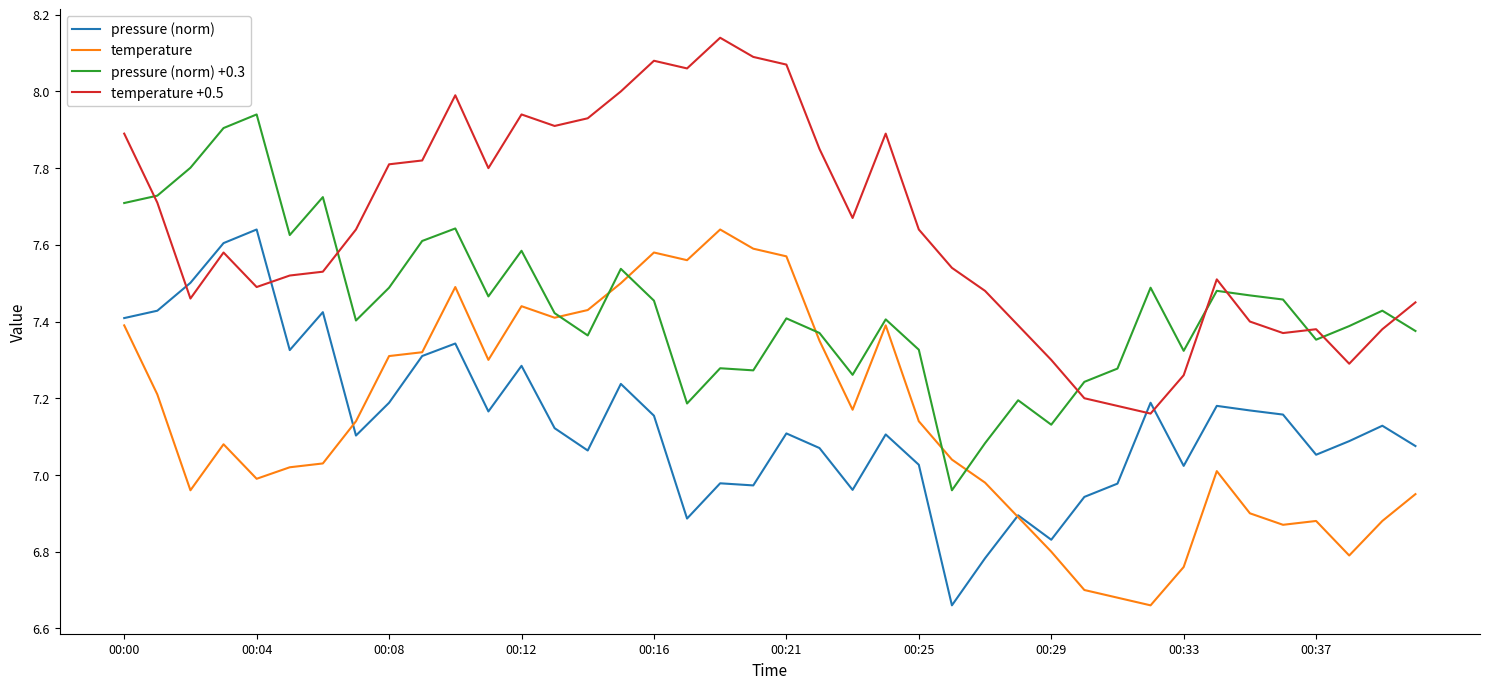

True or false: pressure (norm) +0.3 and pressure (norm) cross at least once.

False